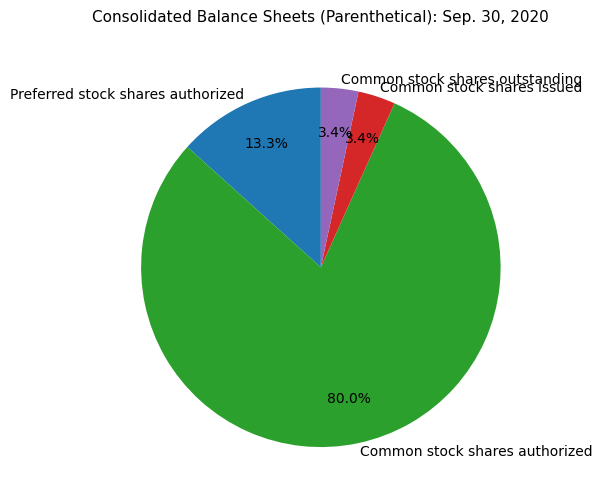

Count the number of slices in the pie.

4